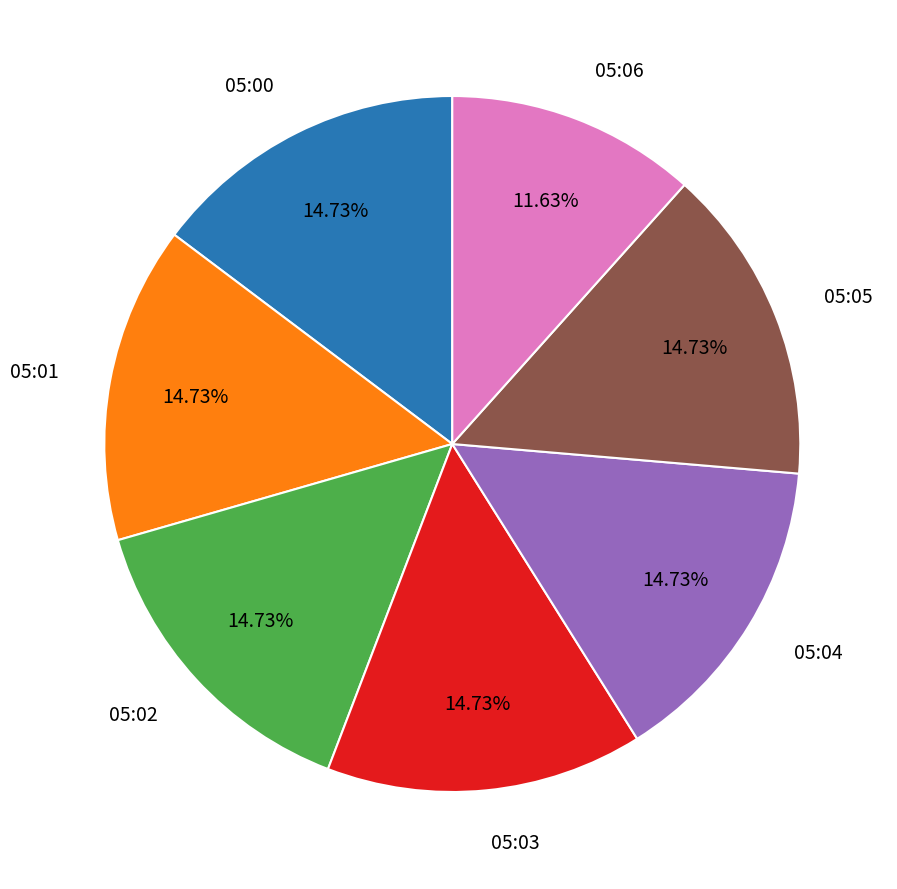

Is there a majority slice in this chart?

No